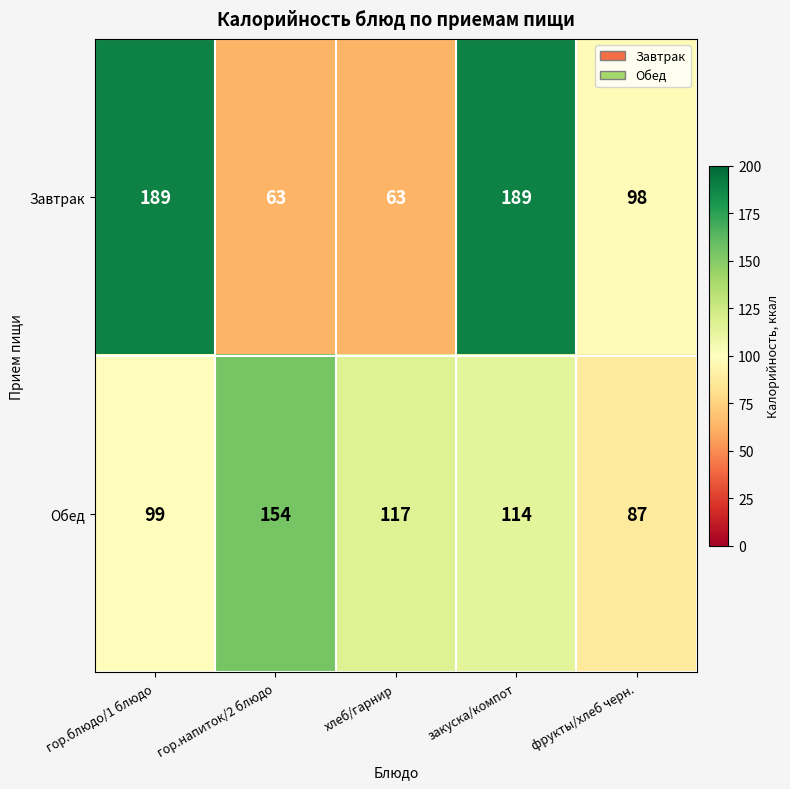

How many distinct data groups are displayed?

2